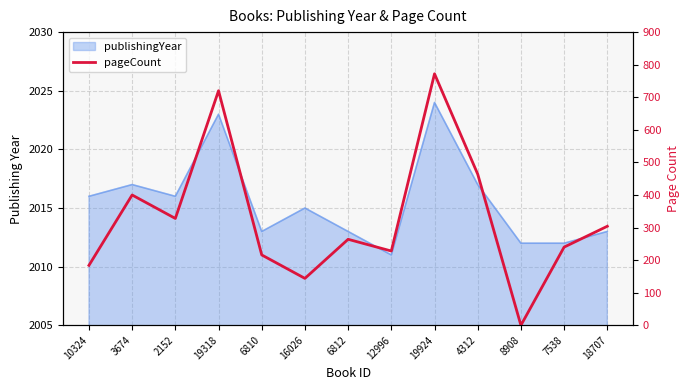

What is the approximate value at 10324, to the nearest 50?

200